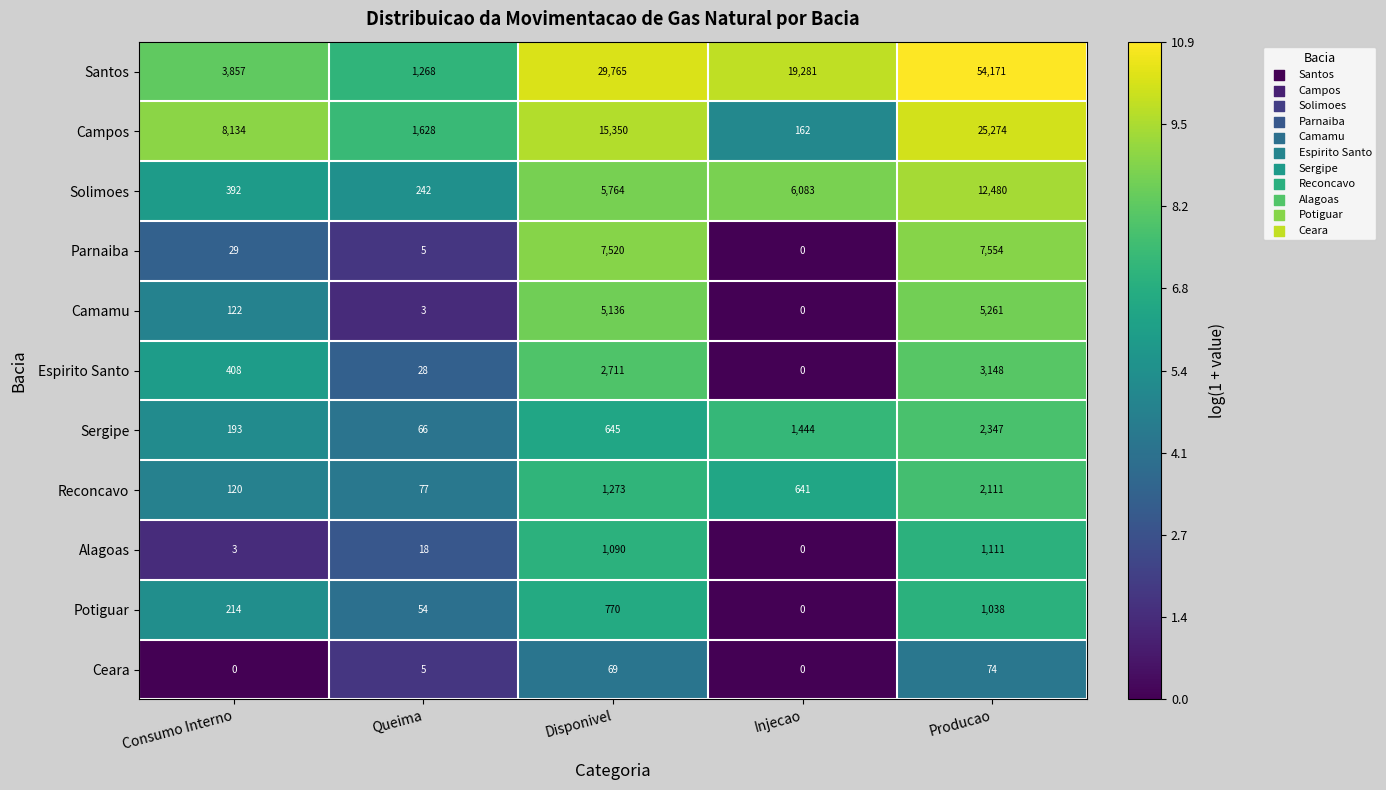

At which category is the sum across all series the highest?

Producao